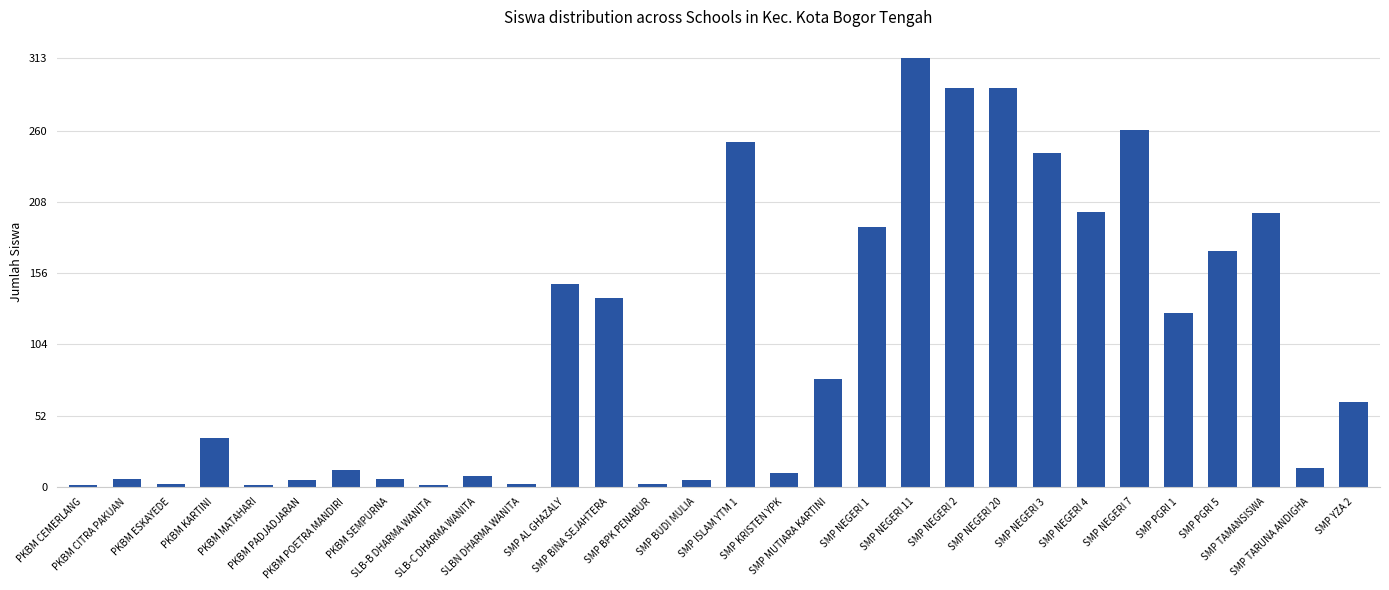

Which has a higher value, SMP PGRI 1 or PKBM POETRA MANDIRI?

SMP PGRI 1